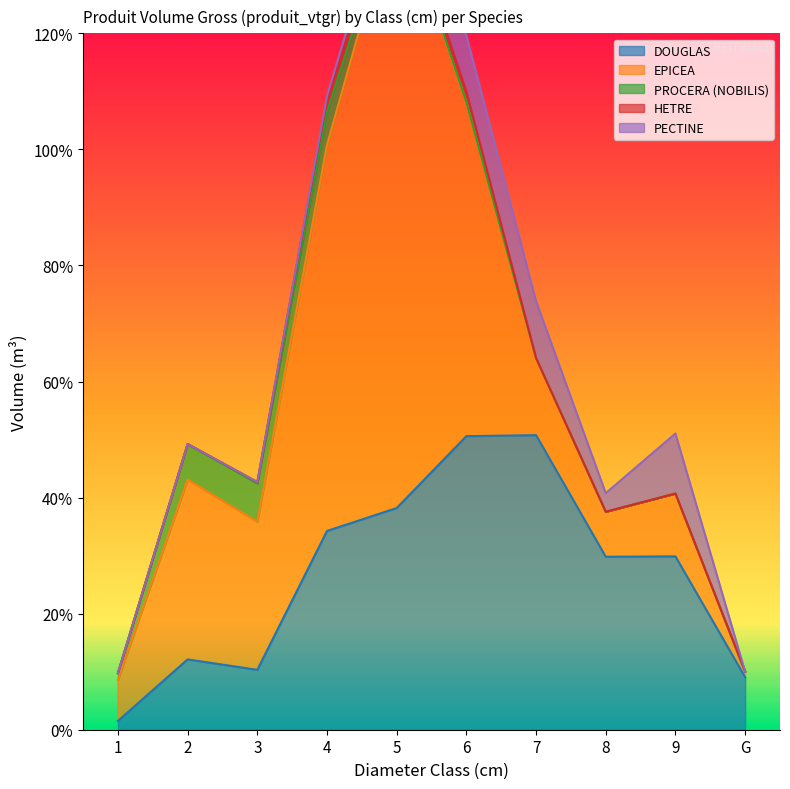

True or false: DOUGLAS and PECTINE intersect in this chart.

False